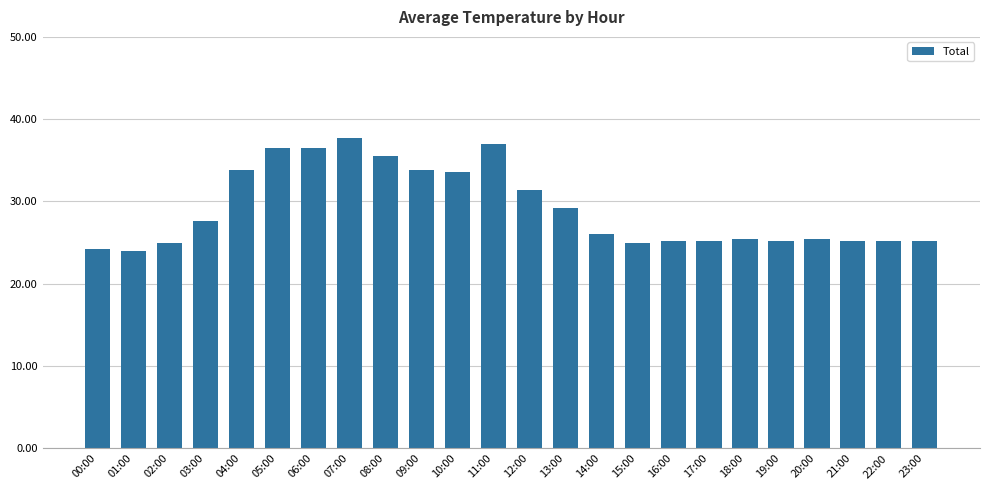

What is the minimum value shown in the chart?

24.0